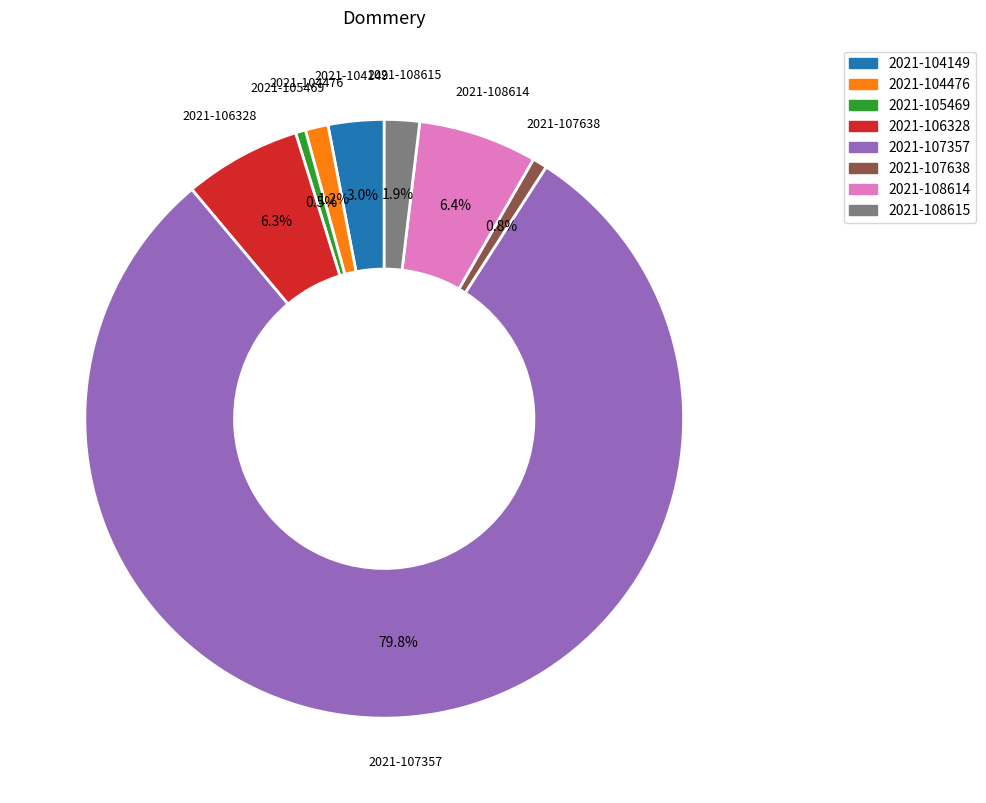

What is the largest slice in the pie chart?

2021-107357